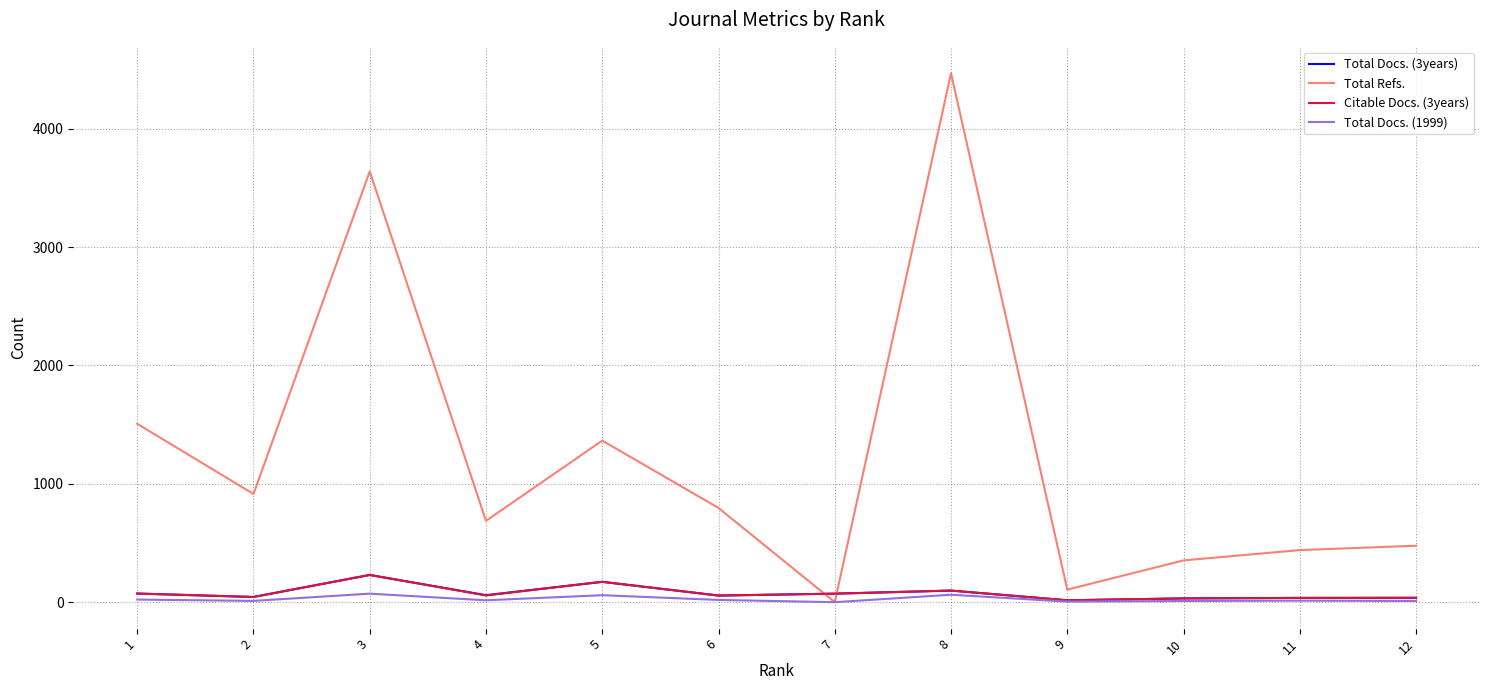

Which series changed the most between 3 and 8?

Total Refs.